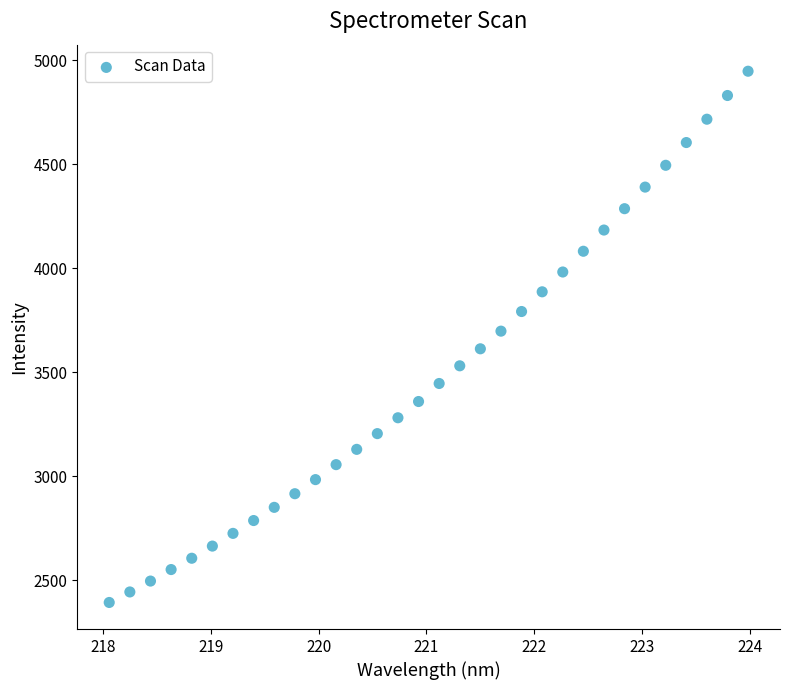

What is the range of Y values (max minus min)?

2554.0